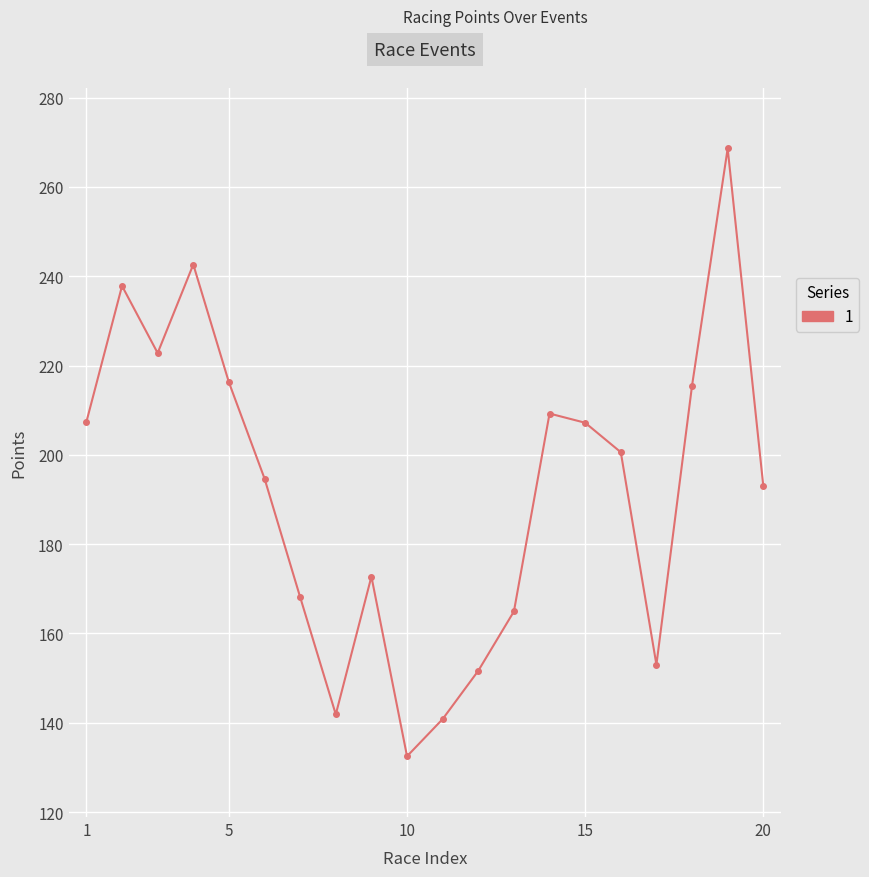

How many interior local valleys (lower than both neighbors) does the data have?

4